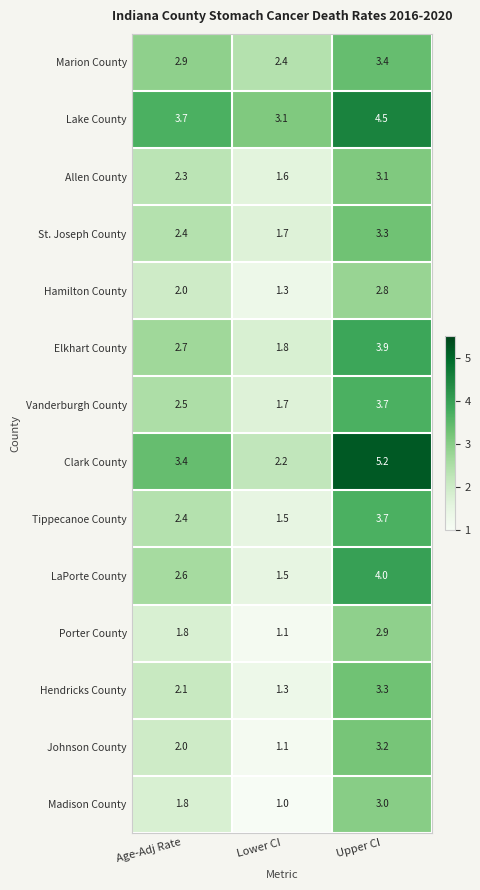

What is the spread (max minus min) of values at Age-Adj Rate?

1.9